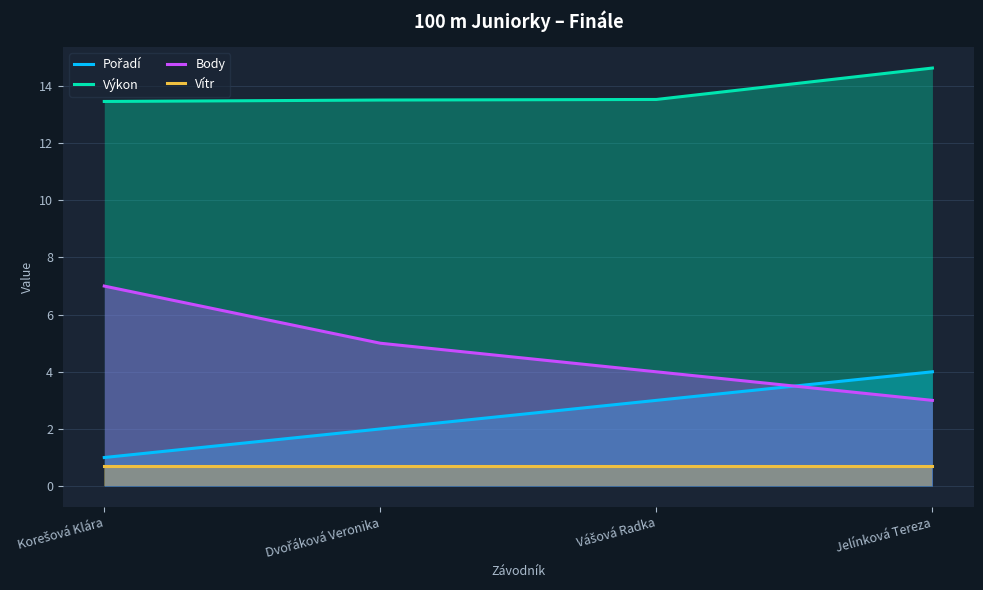

What is the sum of the Pořadí values at Jelínková Tereza and Dvořáková Veronika?

6.0